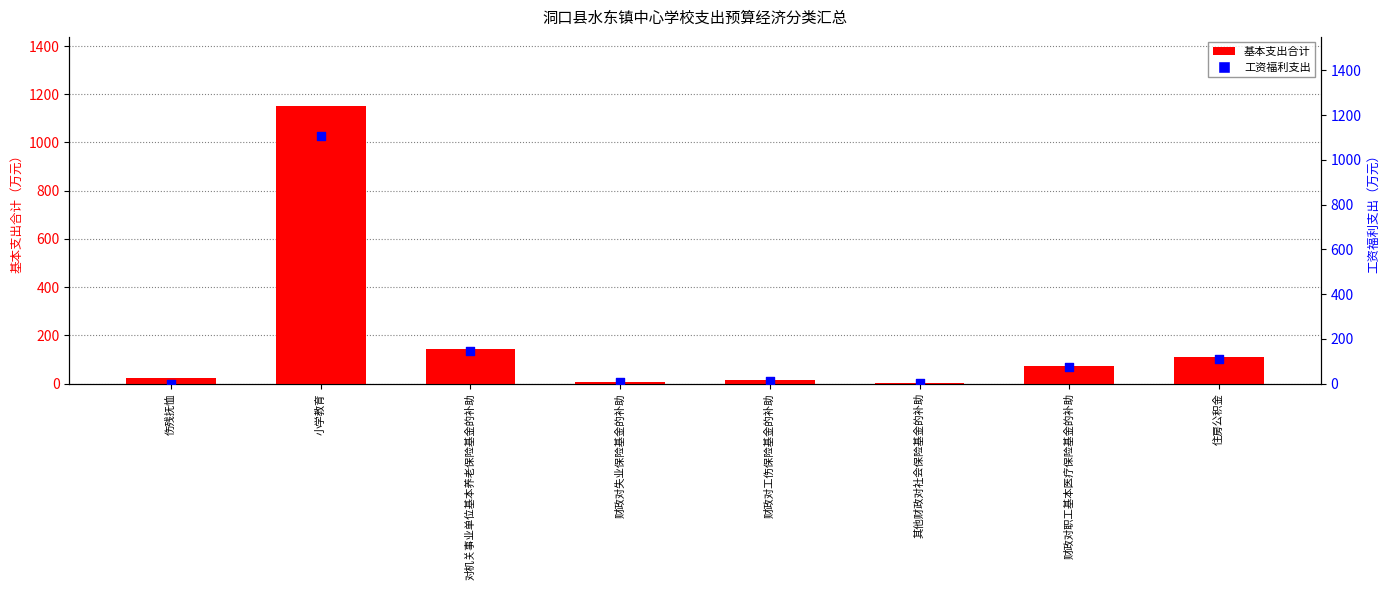

Which series has the widest spread of Y values?

基本支出合计